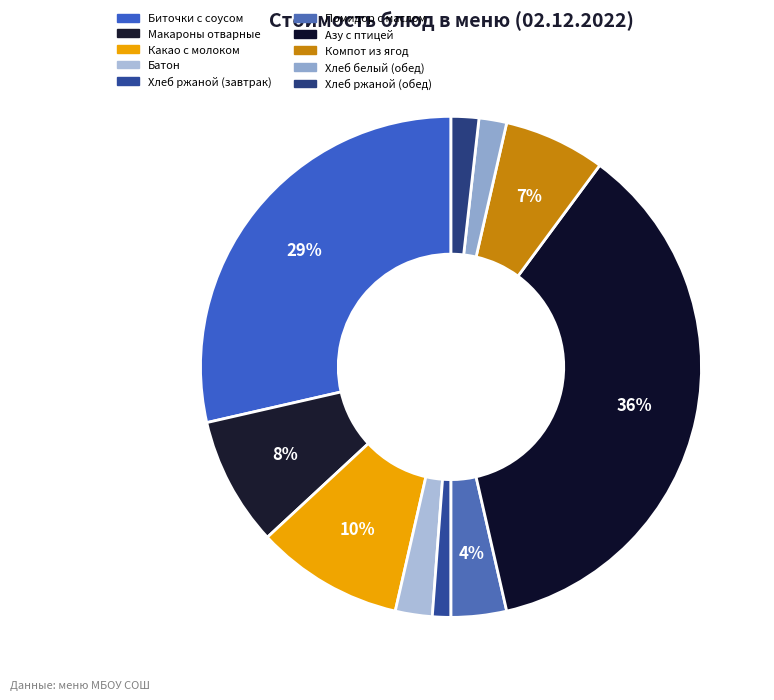

What portion of the pie excludes Азу с птицей?

63.7%